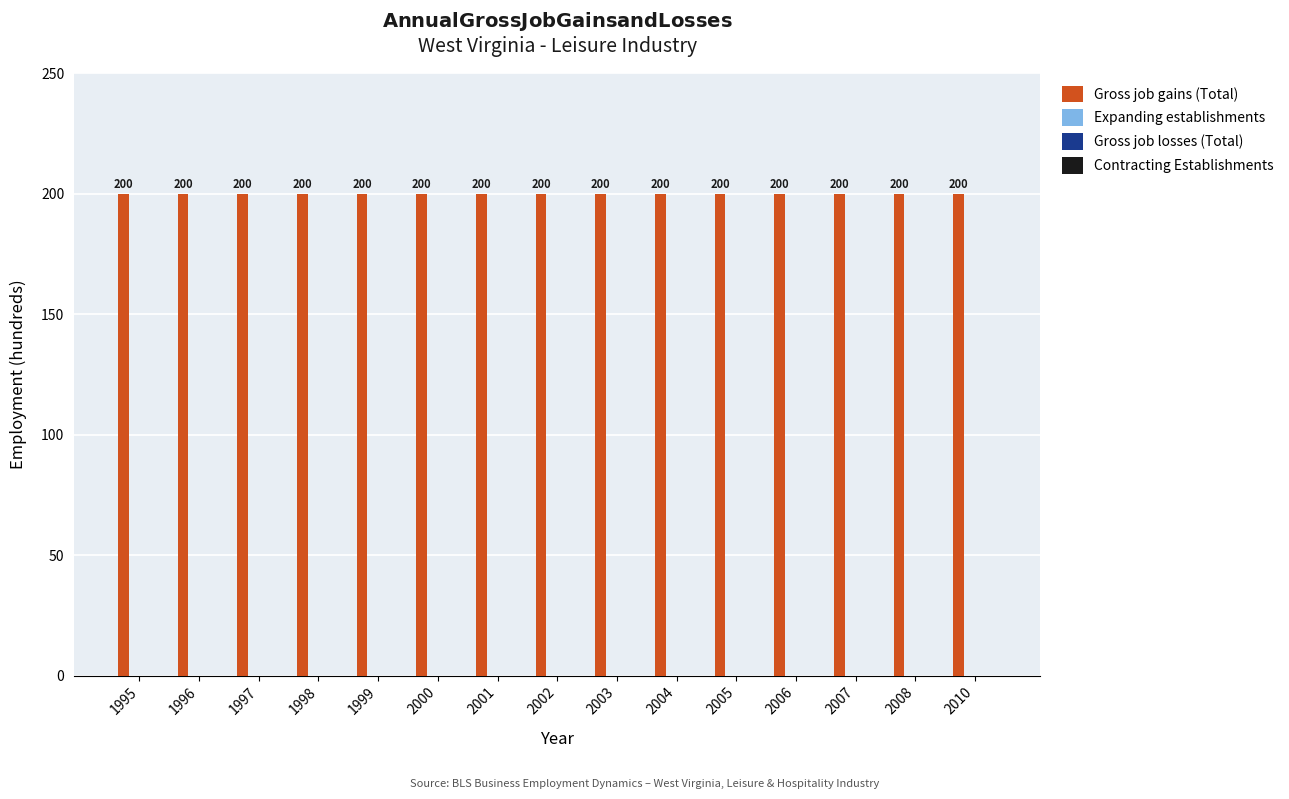

The value of Gross job losses (Total) at 2006 is 0. True or false?

True